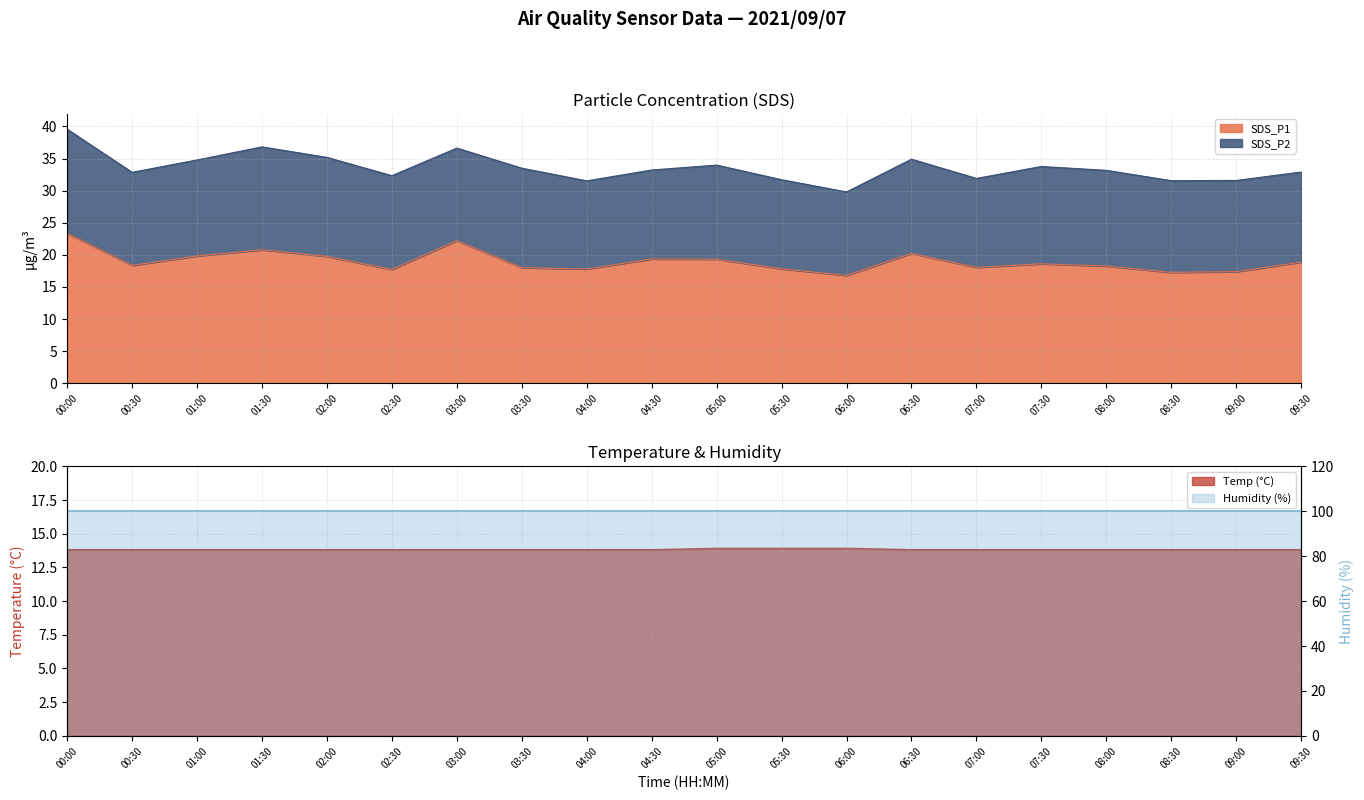

True or false: SDS_P1 and Temp intersect in this chart.

False